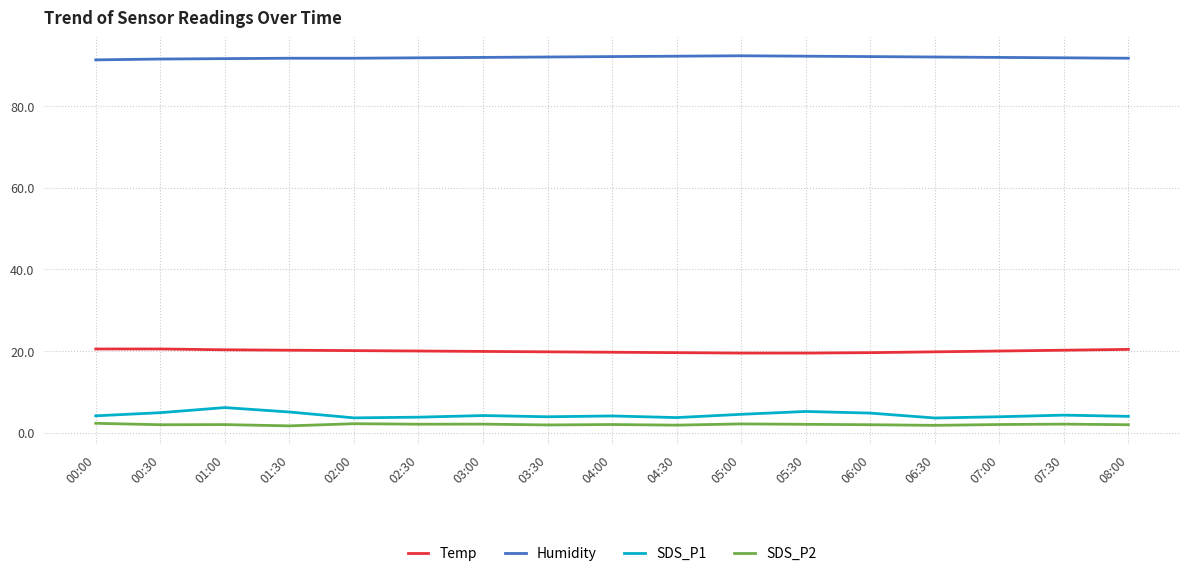

Is it true that SDS_P1 equals 5.1 at 01:30?

True